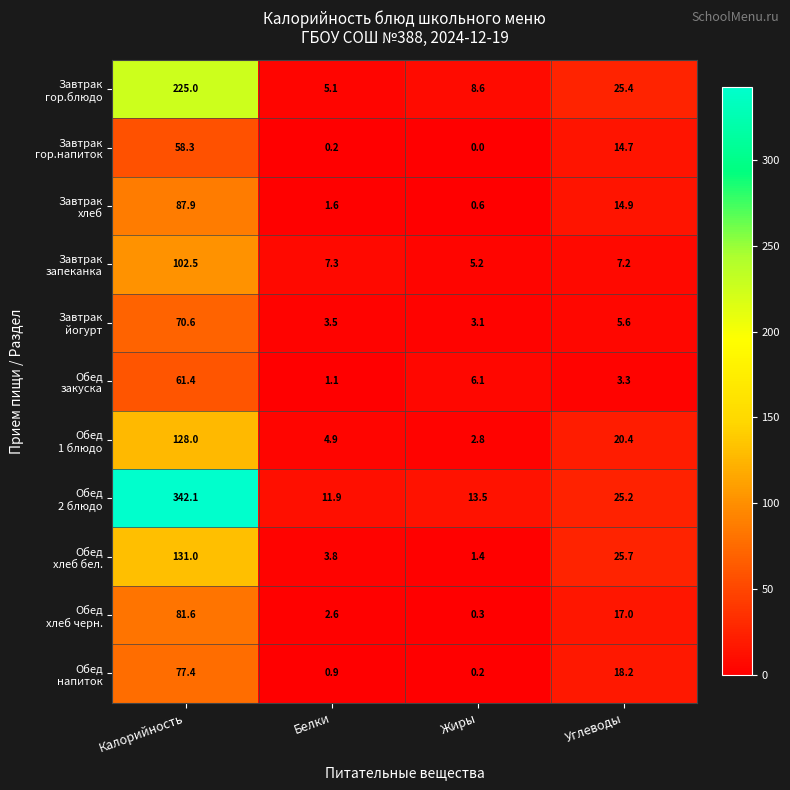

At which category is the sum across all series the highest?

Калорийность